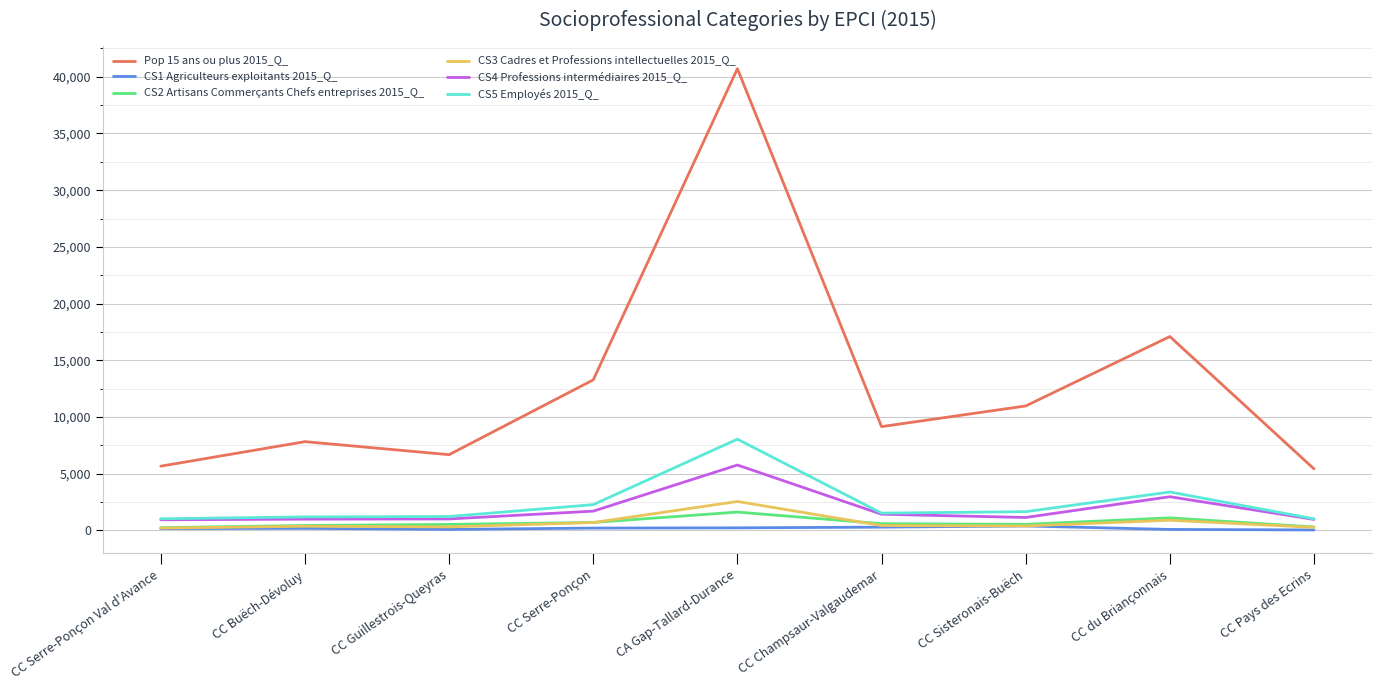

Which series has the largest range (max minus min)?

Pop 15 ans ou plus 2015_Q_